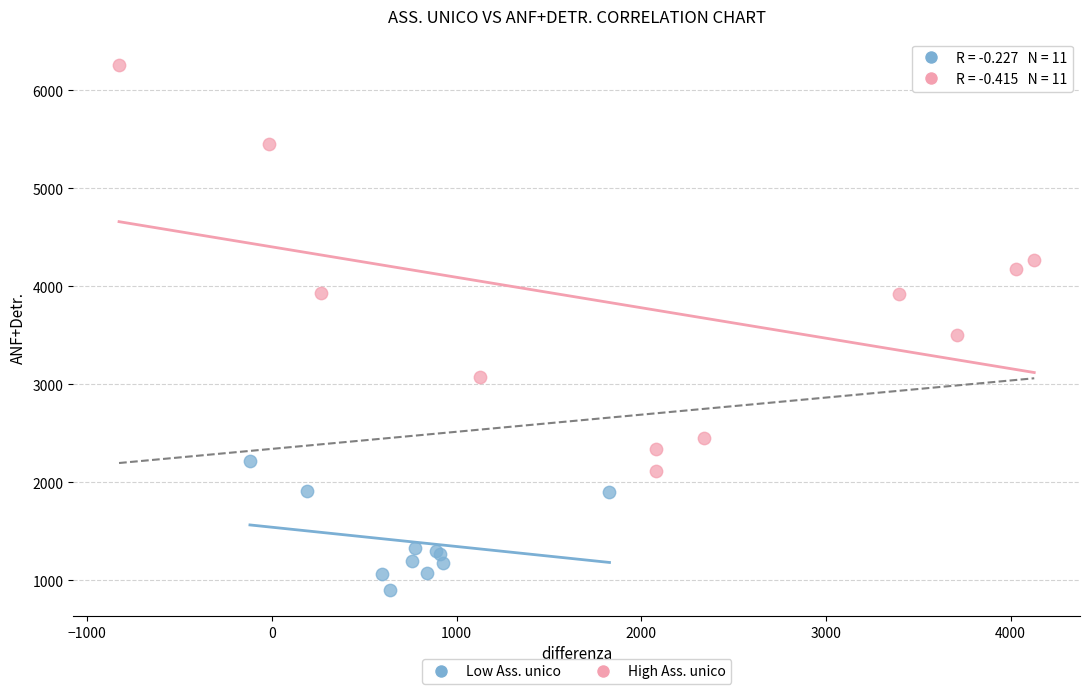

Which series reaches the maximum Y coordinate?

High Ass. unico